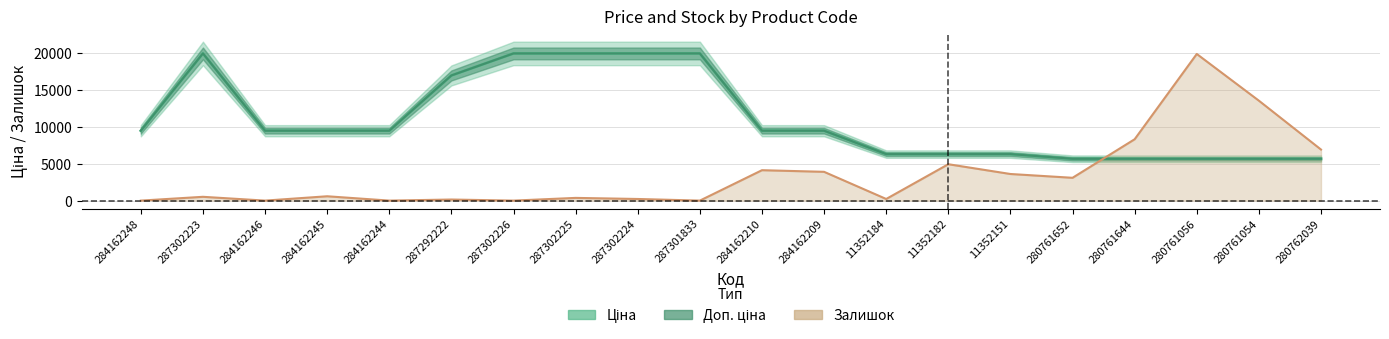

What is the total value across all series at 287301833?

39928.3